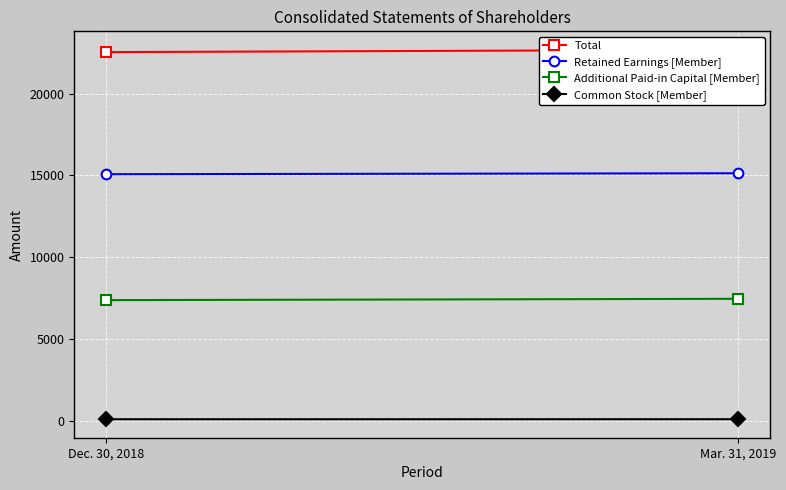

Which has a higher value, Mar. 31, 2019 or Dec. 30, 2018?

Mar. 31, 2019